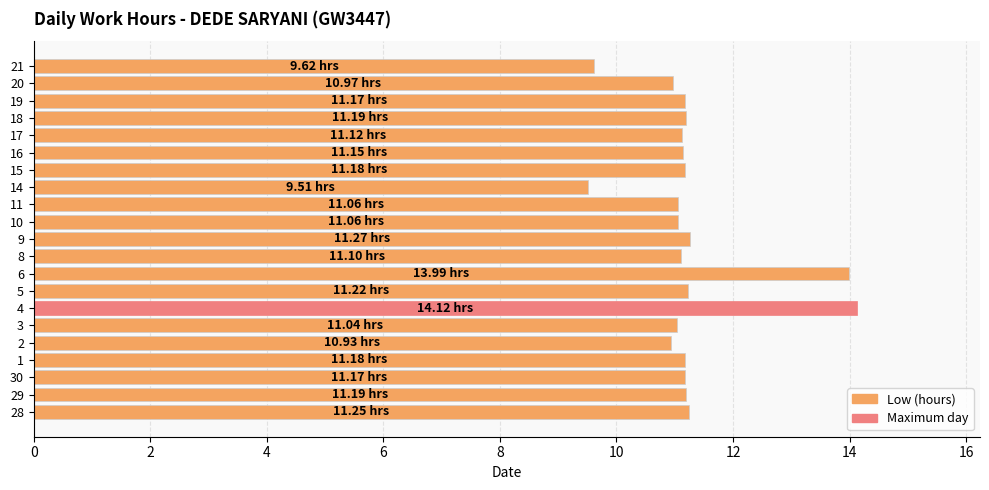

Between 14 and 10, which is larger?

10